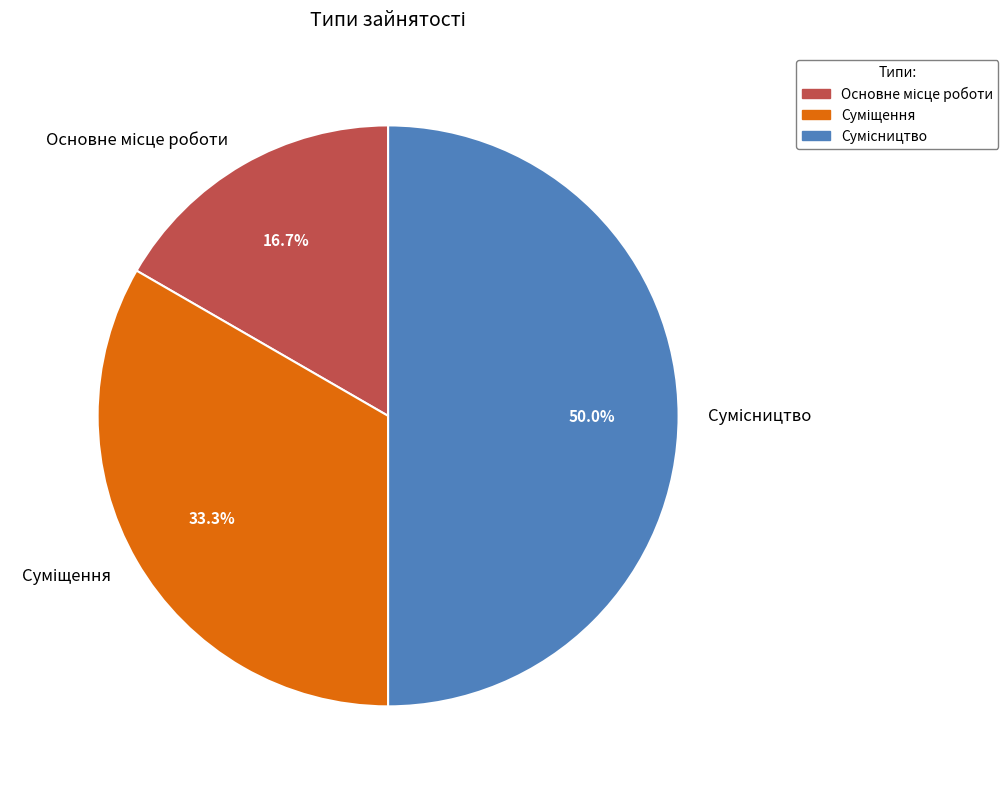

Rank the categories by value from highest to lowest.

Сумісництво, Суміщення, Основне місце роботи